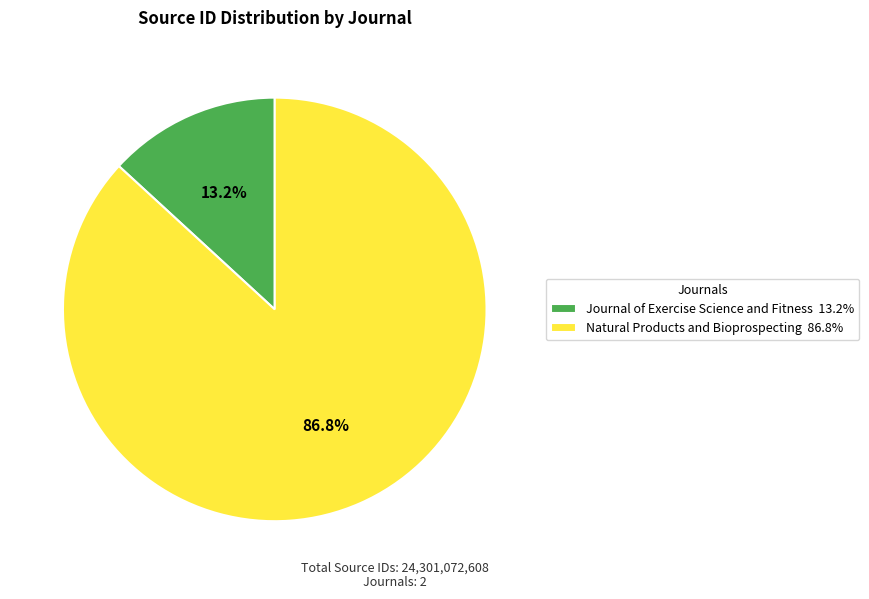

Rank the categories by value from highest to lowest.

Natural Products and Bioprospecting, Journal of Exercise Science and Fitness